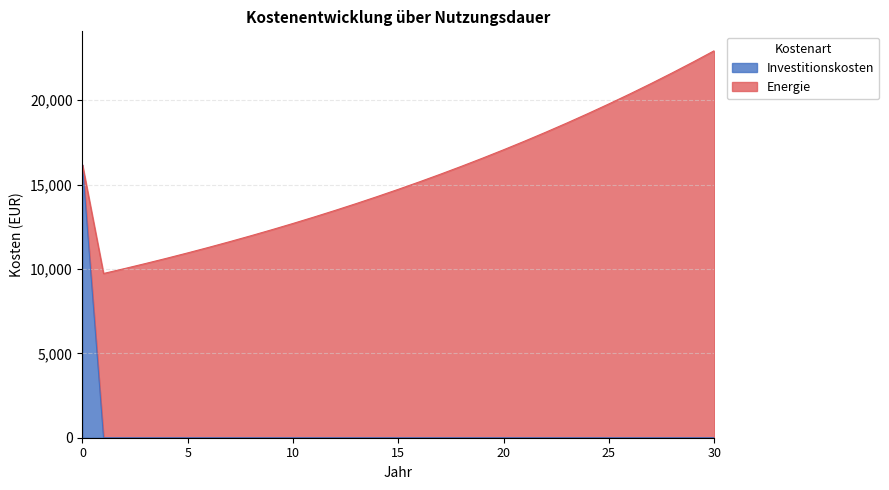

List the labels in order of value, smallest first.

1, 2, 3, 4, 5, 6, 7, 8, 9, 10, 11, 12, 13, 14, 15, 16, 17, 18, 19, 20, 21, 22, 23, 24, 25, 26, 27, 28, 29, 30, 0